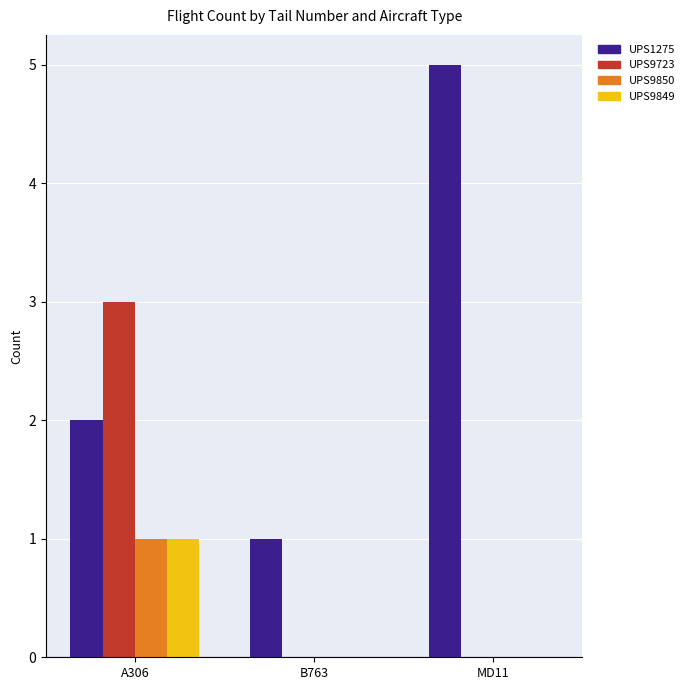

Count the number of data series in this chart.

4